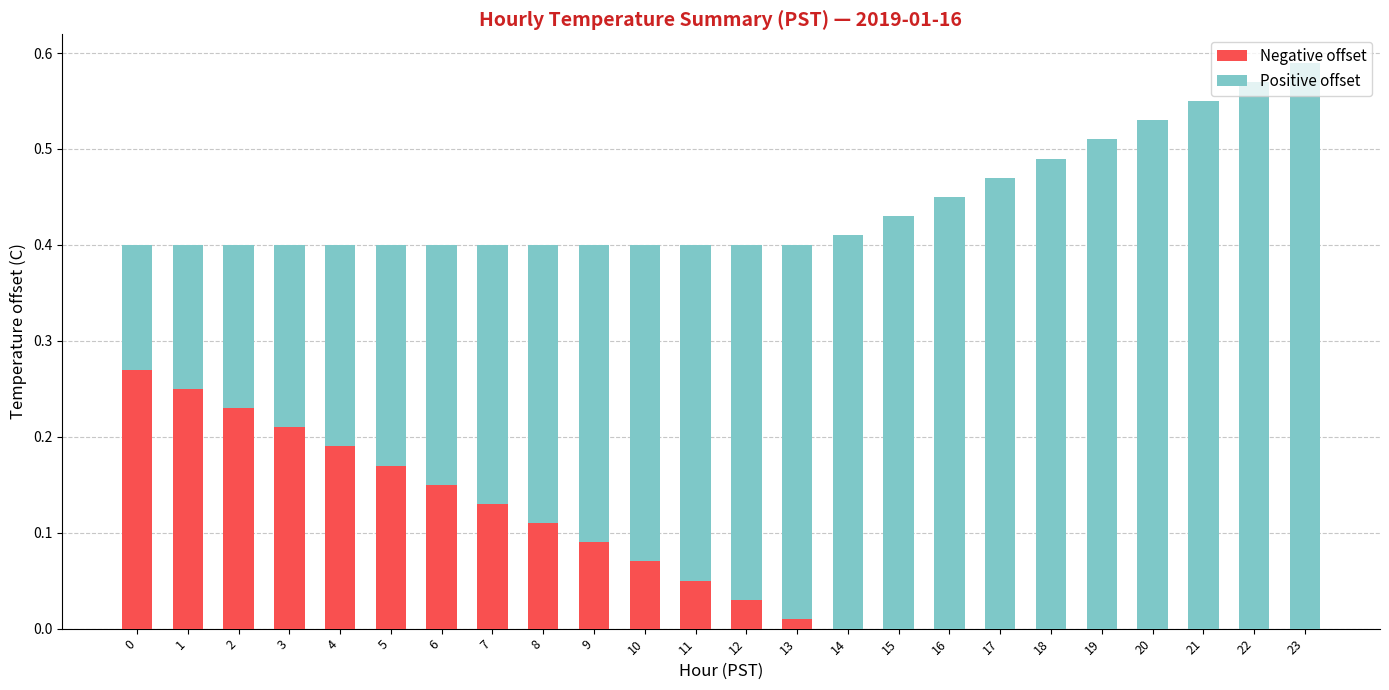

What is the approximate value of Positive offset at 9?

0.3